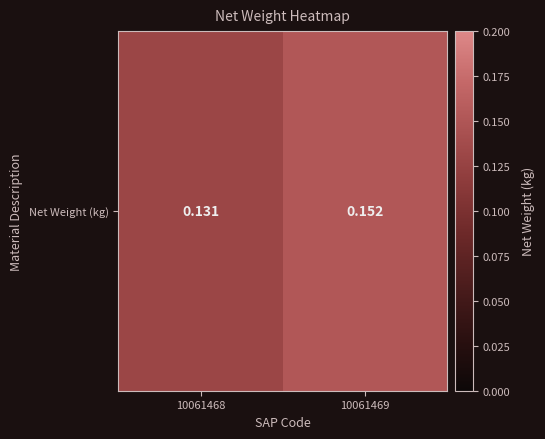

Which has a higher value, 10061469 or 10061468?

10061469